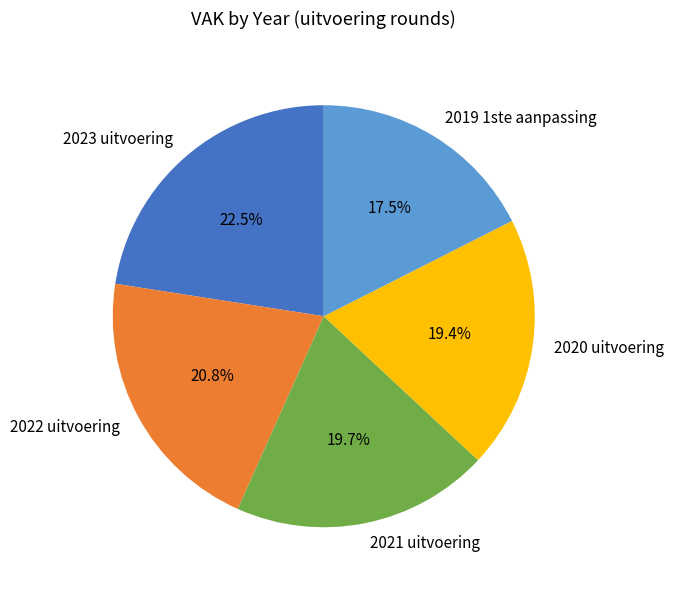

To the nearest percent, what is the average slice percentage?

20%